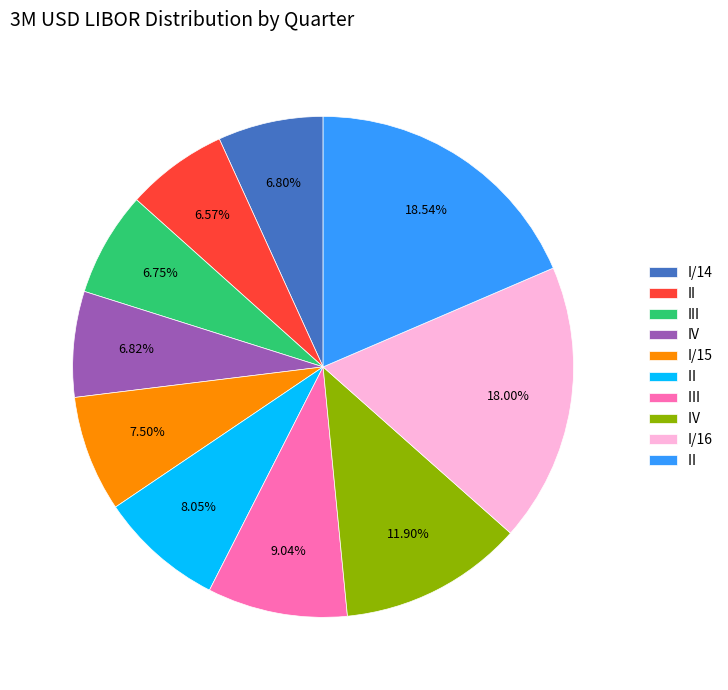

Is there a majority slice in this chart?

No